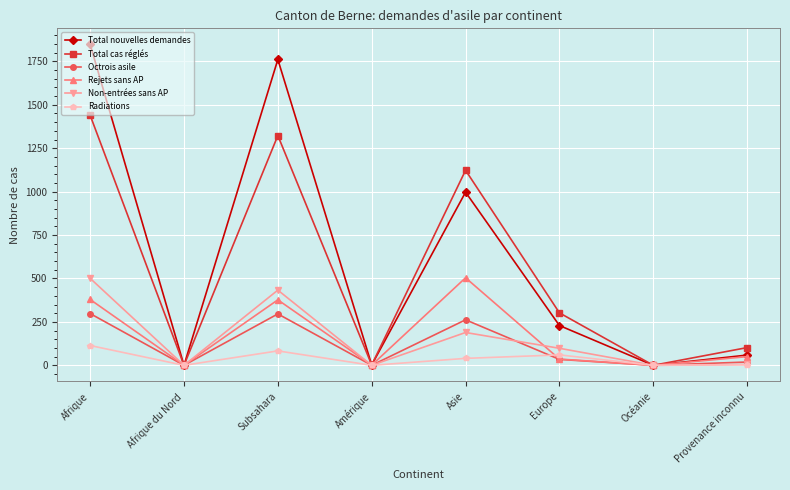

Is it true that Non-entrées sans AP equals 0 at Amérique?

True